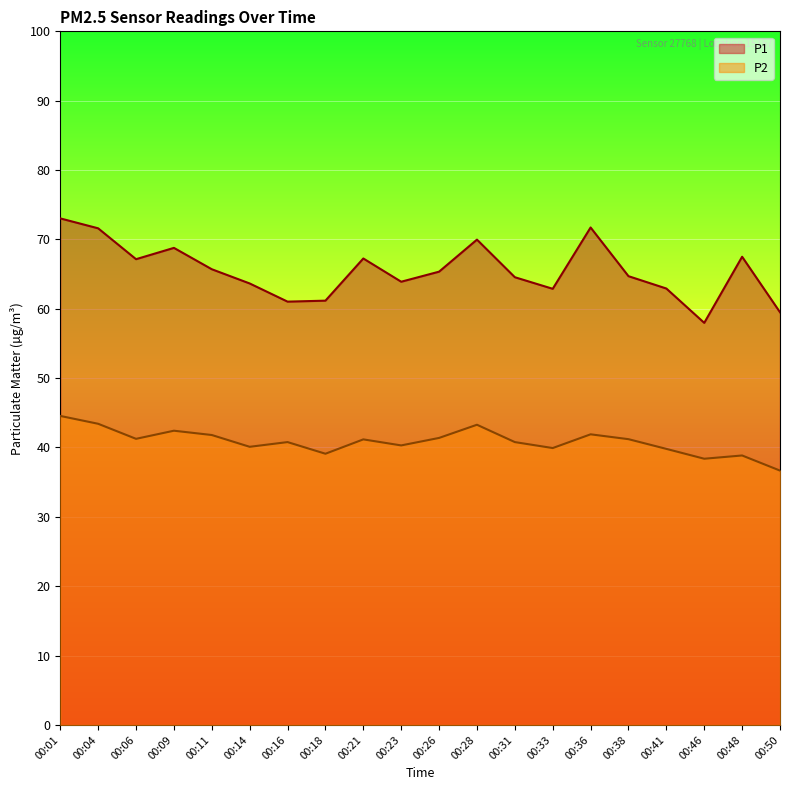

How many data points in P1 are above 65?

10